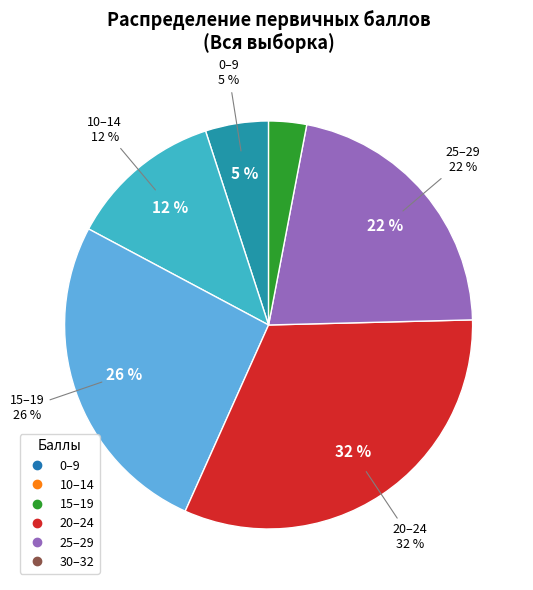

Does any single category account for the majority?

No